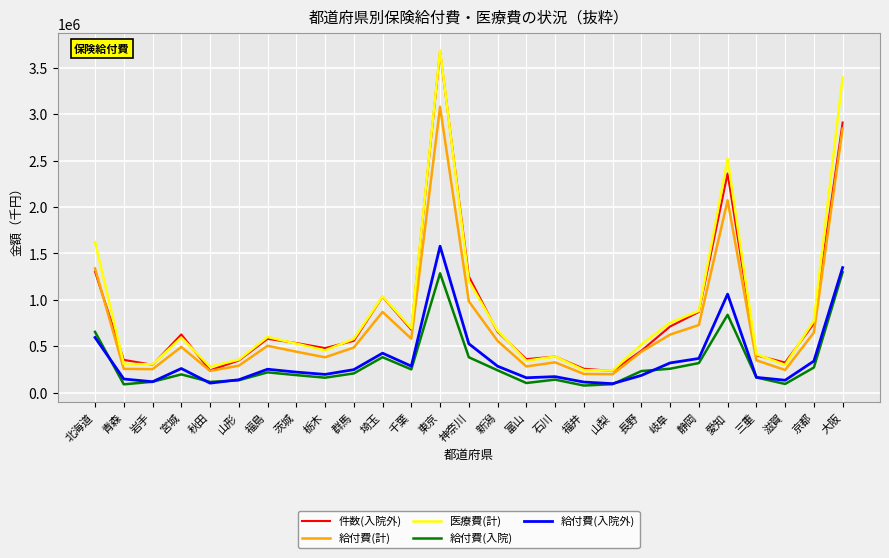

True or false: 給付費(計) and 医療費(計) intersect in this chart.

False